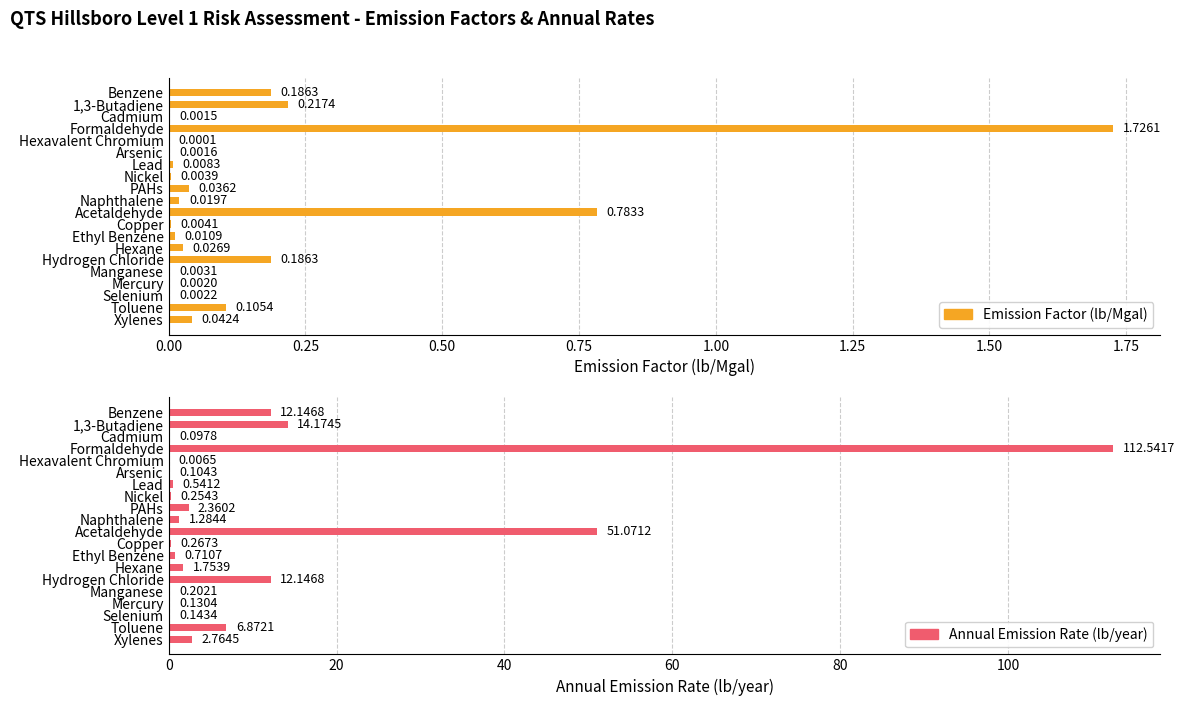

True or false: Emission Factor (lb/Mgal) has a value of 0.0 at Arsenic.

False